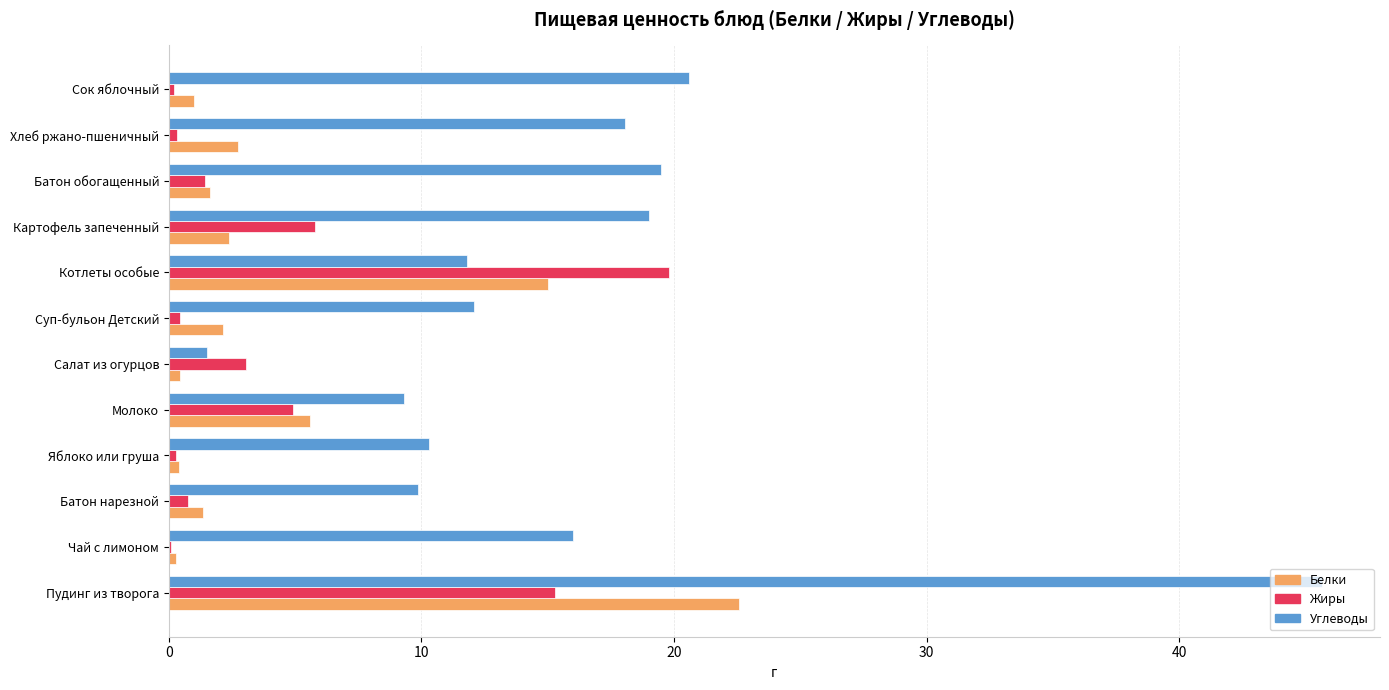

At which label is Белки closest to 11?

Котлеты особые